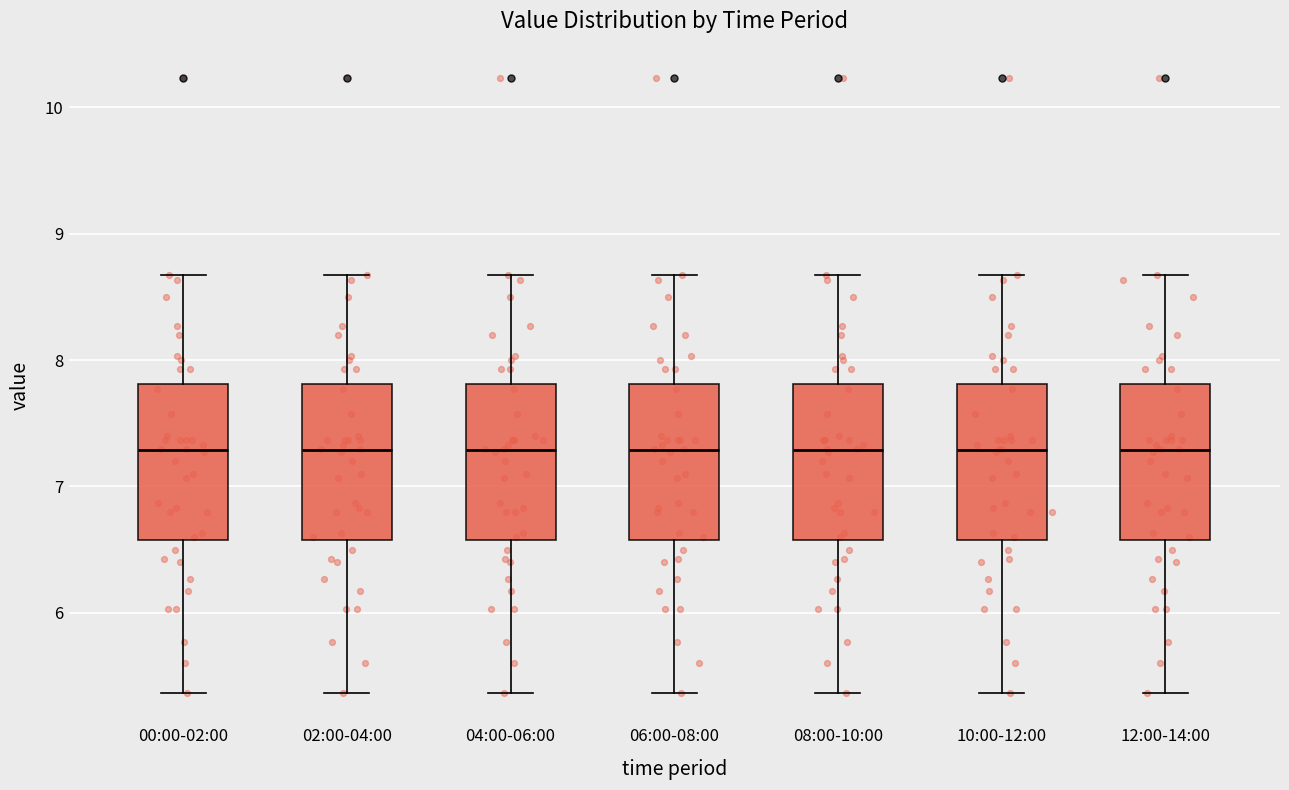

Reading left to right, read every box against the y-axis: the position of its median line, the range the box covers, and the ends of its whiskers. The values are not printed on the chart, so give them approximately, as read against the axis.

00:00-02:00: median 7.3, box 6.6 to 7.8, whiskers 5.4 to 8.7
02:00-04:00: median 7.3, box 6.6 to 7.8, whiskers 5.4 to 8.7
04:00-06:00: median 7.3, box 6.6 to 7.8, whiskers 5.4 to 8.7
06:00-08:00: median 7.3, box 6.6 to 7.8, whiskers 5.4 to 8.7
08:00-10:00: median 7.3, box 6.6 to 7.8, whiskers 5.4 to 8.7
10:00-12:00: median 7.3, box 6.6 to 7.8, whiskers 5.4 to 8.7
12:00-14:00: median 7.3, box 6.6 to 7.8, whiskers 5.4 to 8.7